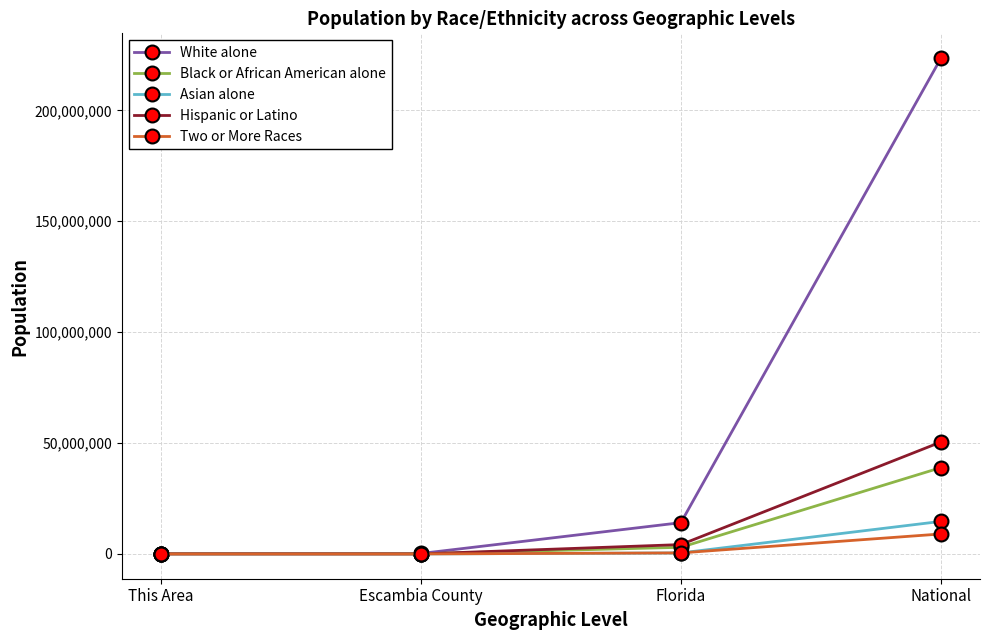

How many lines are shown in the chart?

5